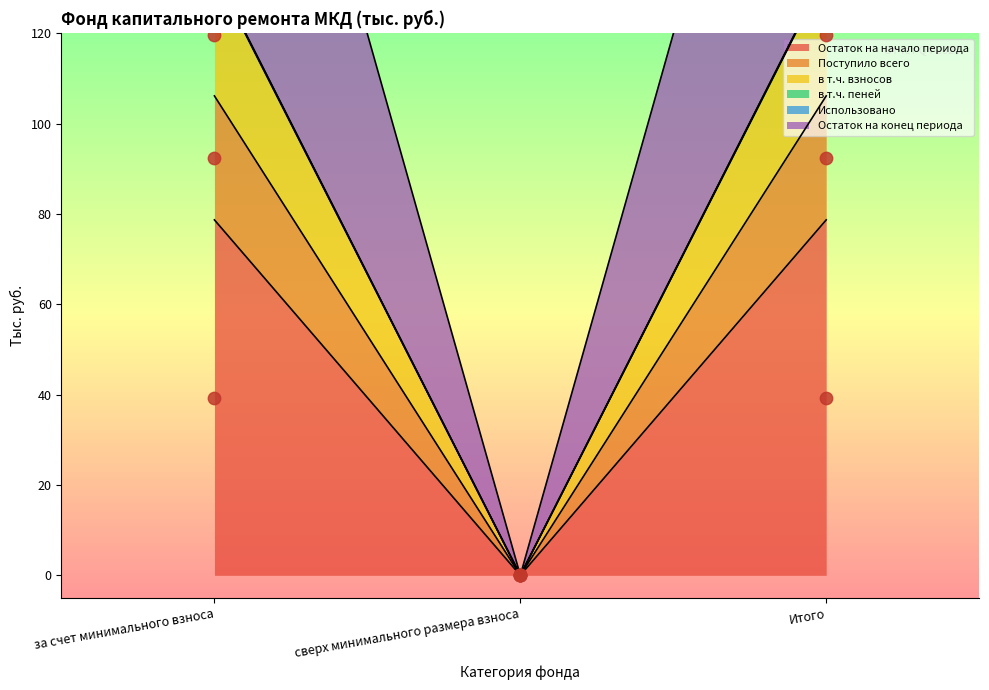

Which series contains the lowest Y value?

Остаток на начало периода